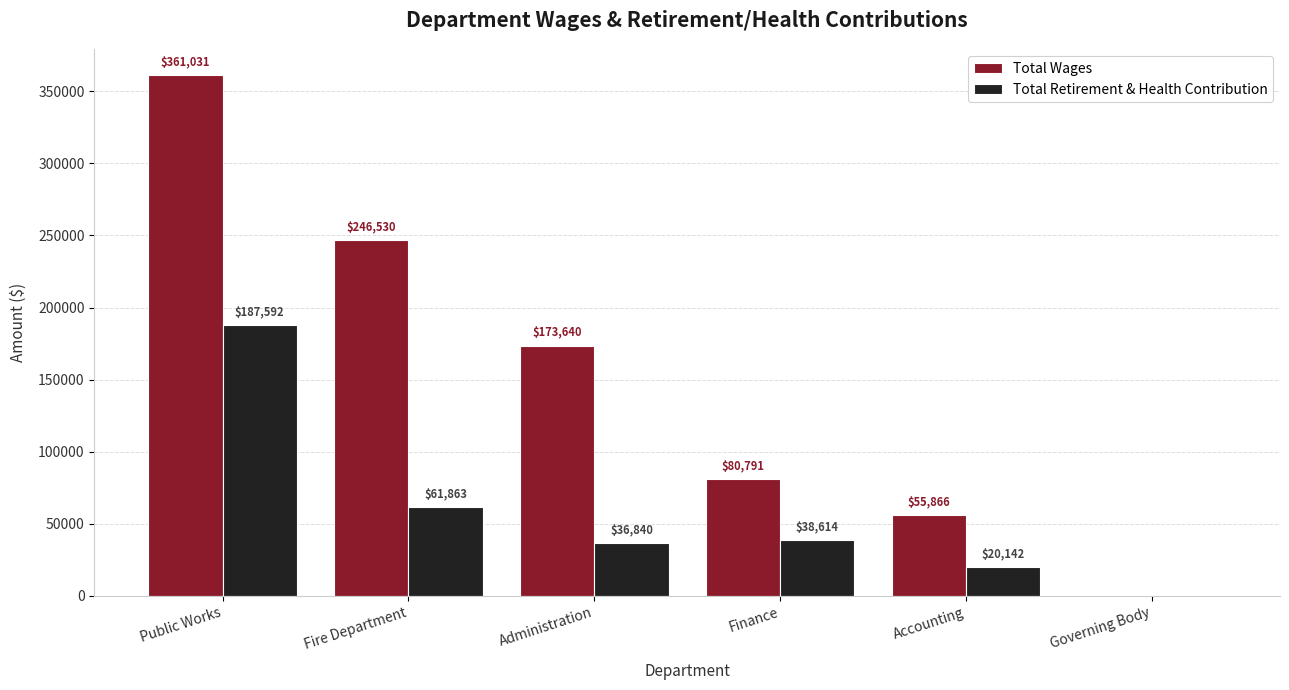

Between Finance and Accounting, which series saw the biggest shift?

Total Wages